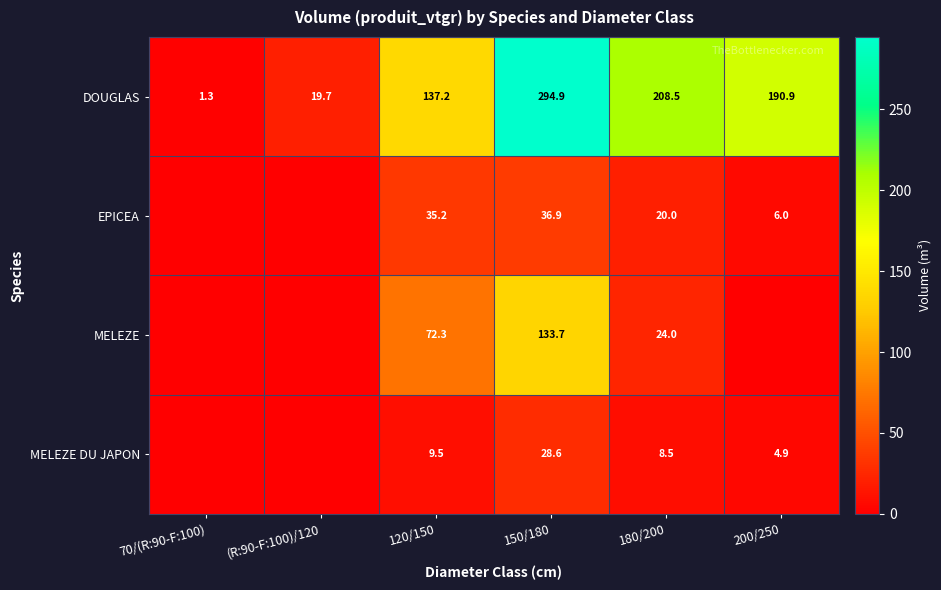

What is the total value across all series at 120/150?

254.2